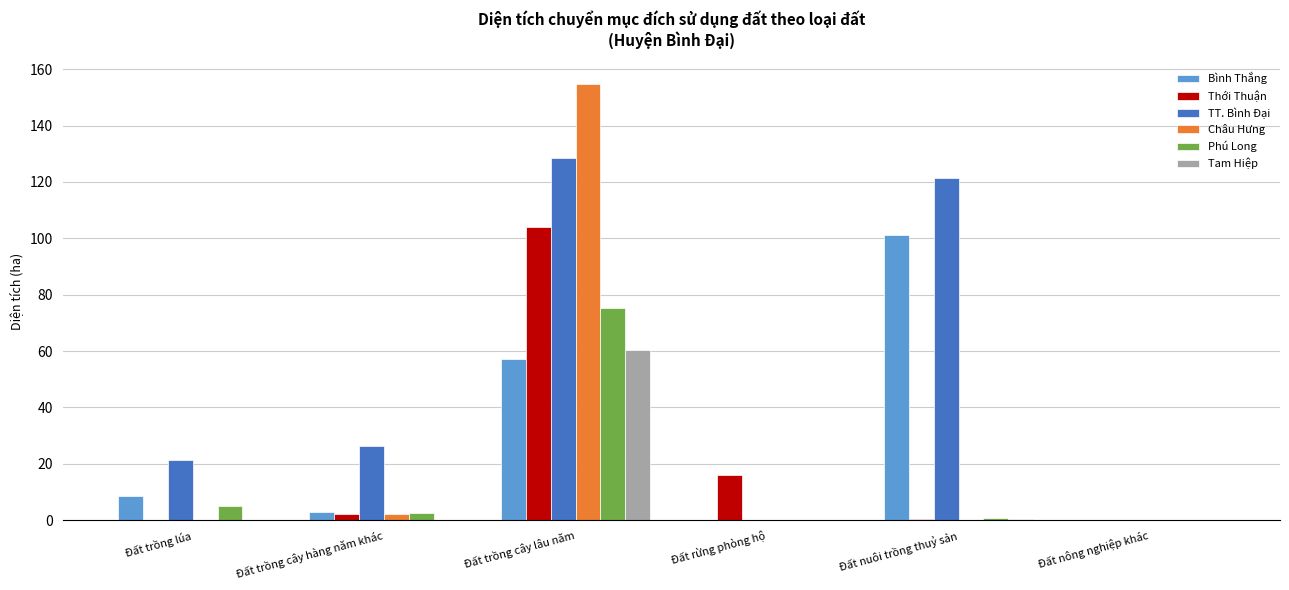

Where does the Phú Long series first go above 2?

Đất trồng lúa